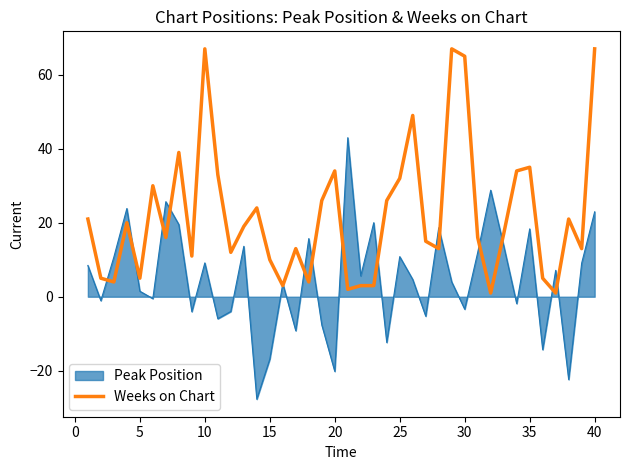

List the series in order of their peak value, lowest first.

Peak Position, Weeks on Chart